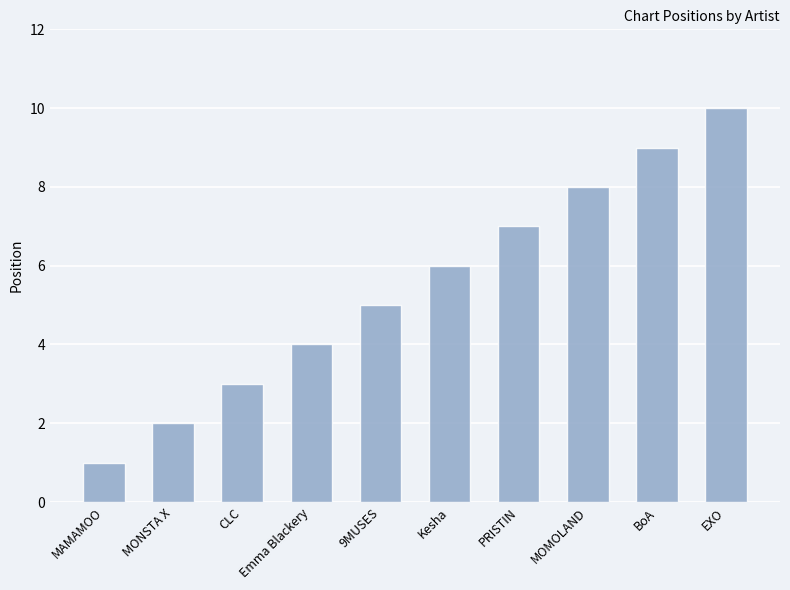

What is the approximate value at BoA?

9